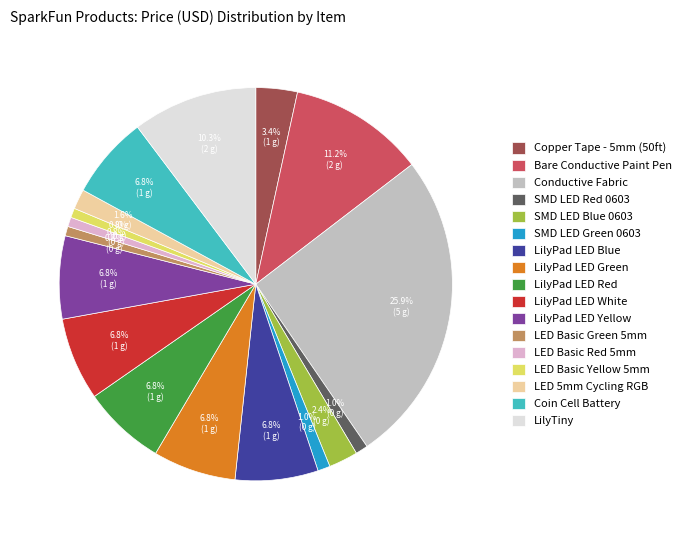

What is the largest slice in the pie chart?

Conductive Fabric